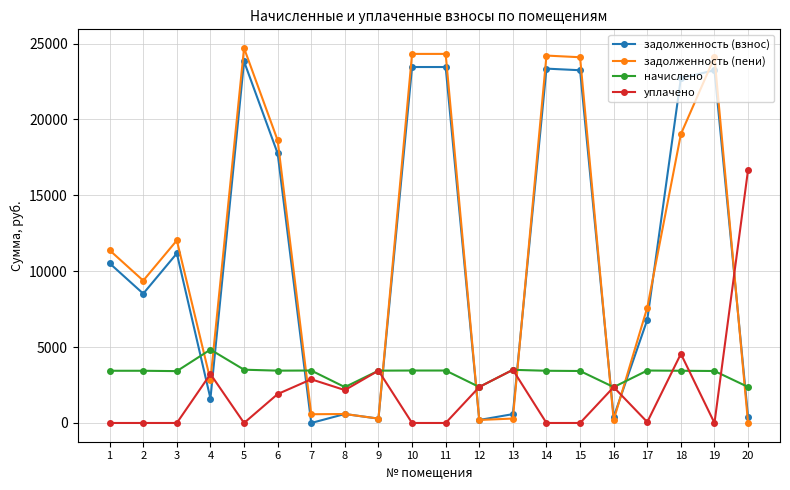

How many series are shown in this chart?

4